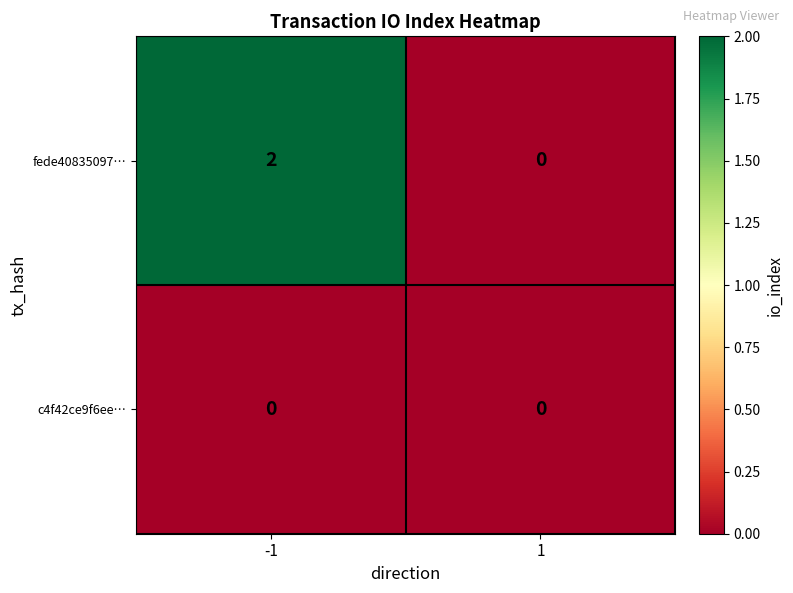

Which series changed the most between -1 and 1?

fede40835097…